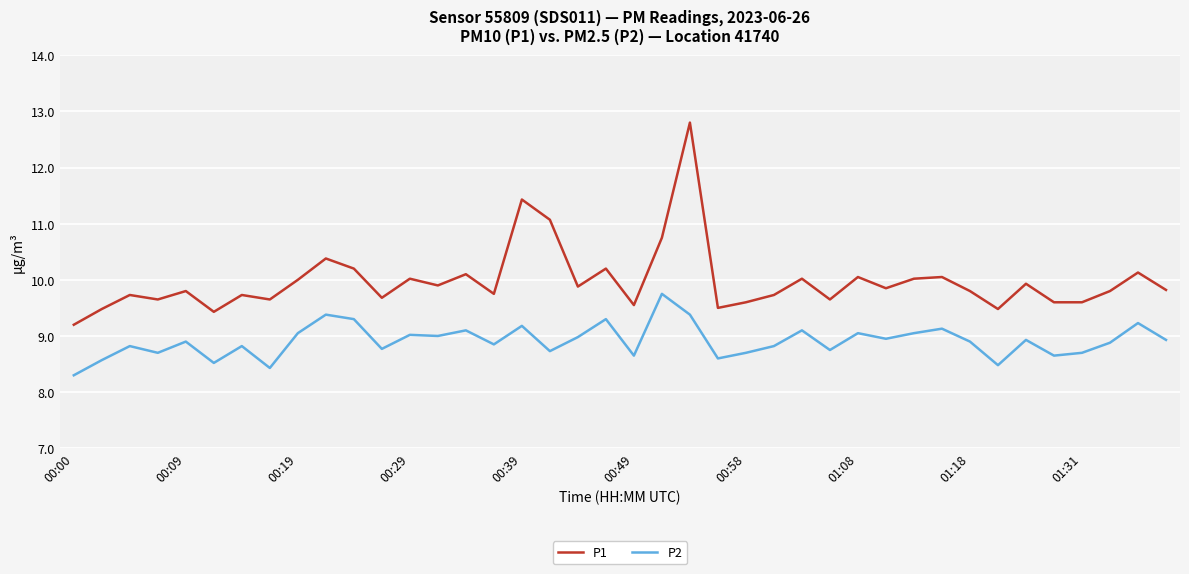

What is the smallest value displayed?

8.3